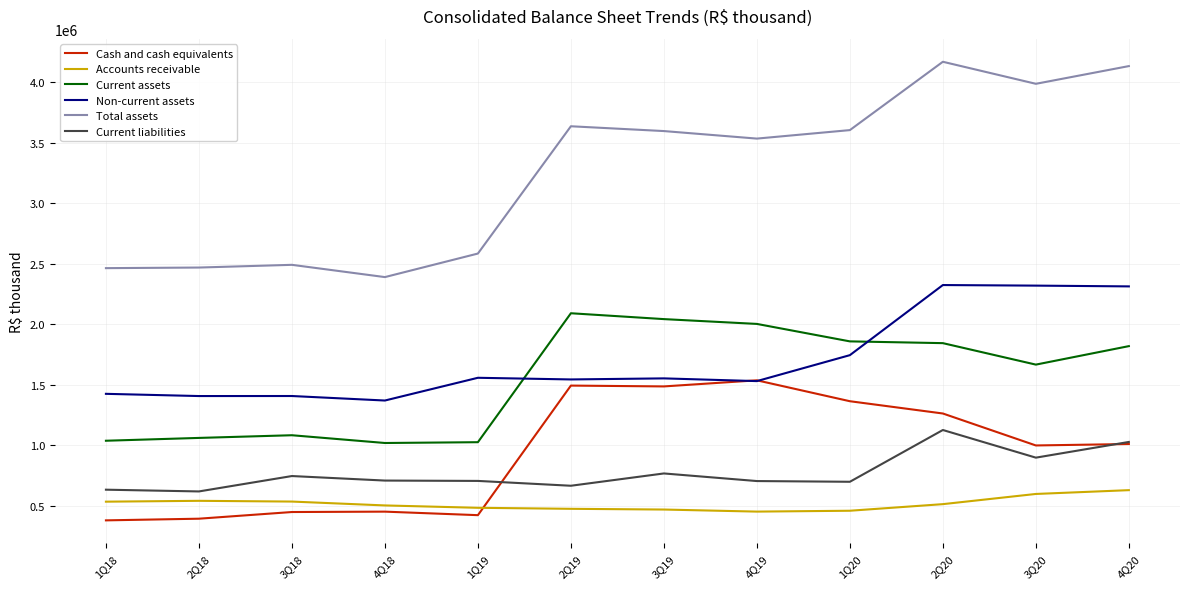

Where does the Current assets series first go above 1820690?

2Q19